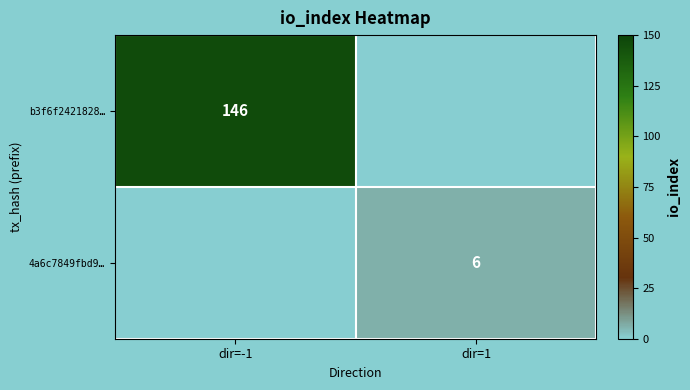

What is the minimum value shown in the chart?

6.0